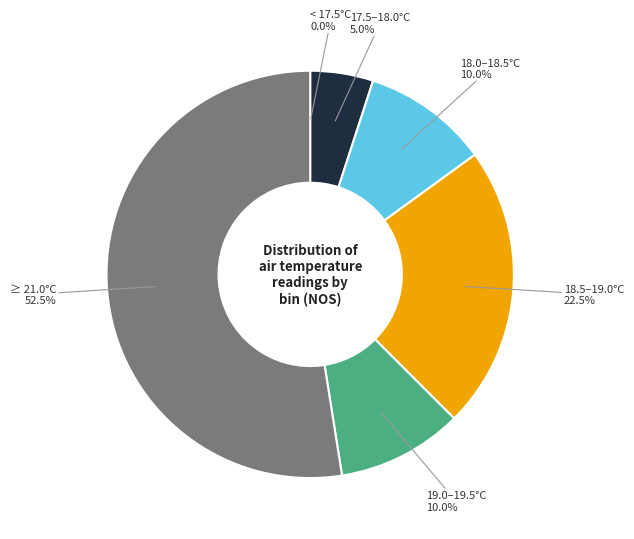

Is there a majority slice in this chart?

Yes